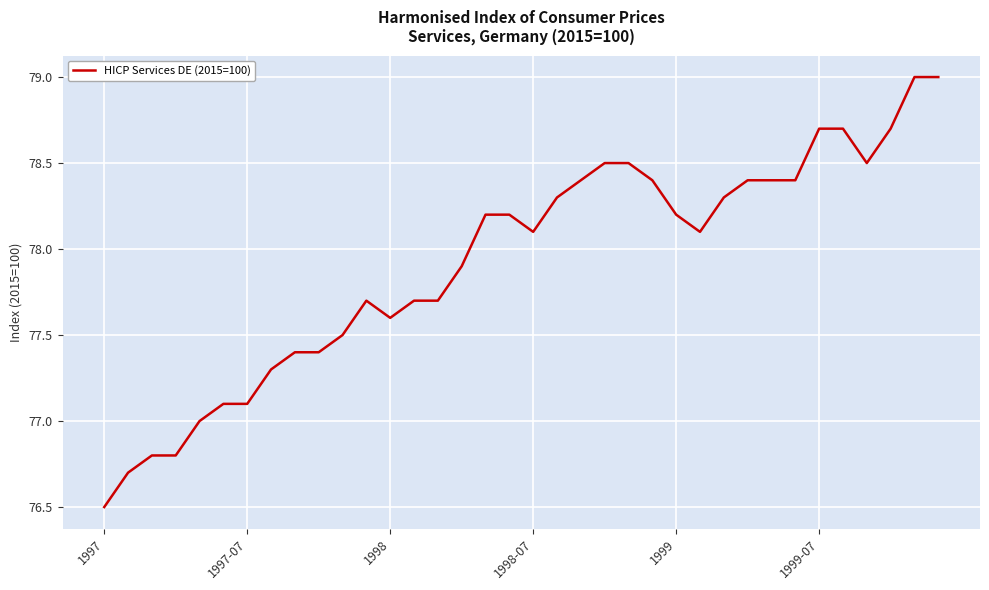

What is the smallest value displayed?

76.5